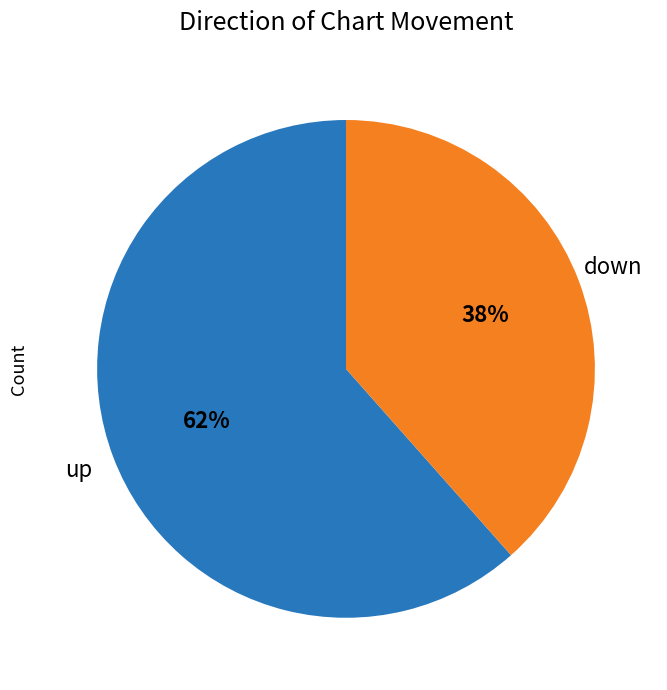

Is it true that up is 53% of the pie?

False